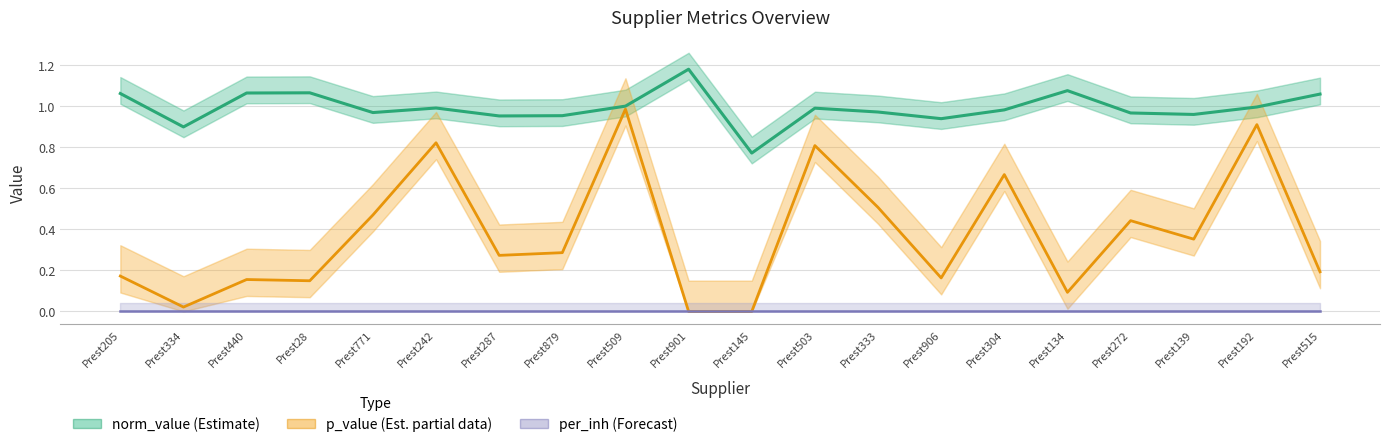

Reading left to right, transcribe all the data shown in this chart.

norm_value (Estimate): 1.1	0.9	1.1	1.1	1.0	1.0	1.0	1.0	1.0	1.2	0.8	1.0	1.0	0.9	1.0	1.1	1.0	1.0	1.0	1.1
p_value (Est. partial data): 0.2	0.0	0.2	0.1	0.5	0.8	0.3	0.3	1.0	0.0	0.0	0.8	0.5	0.2	0.7	0.1	0.4	0.4	0.9	0.2
per_inh (Forecast): 0.0	0.0	0.0	0.0	0.0	0.0	0.0	0.0	0.0	0.0	0.0	0.0	0.0	0.0	0.0	0.0	0.0	0.0	0.0	0.0